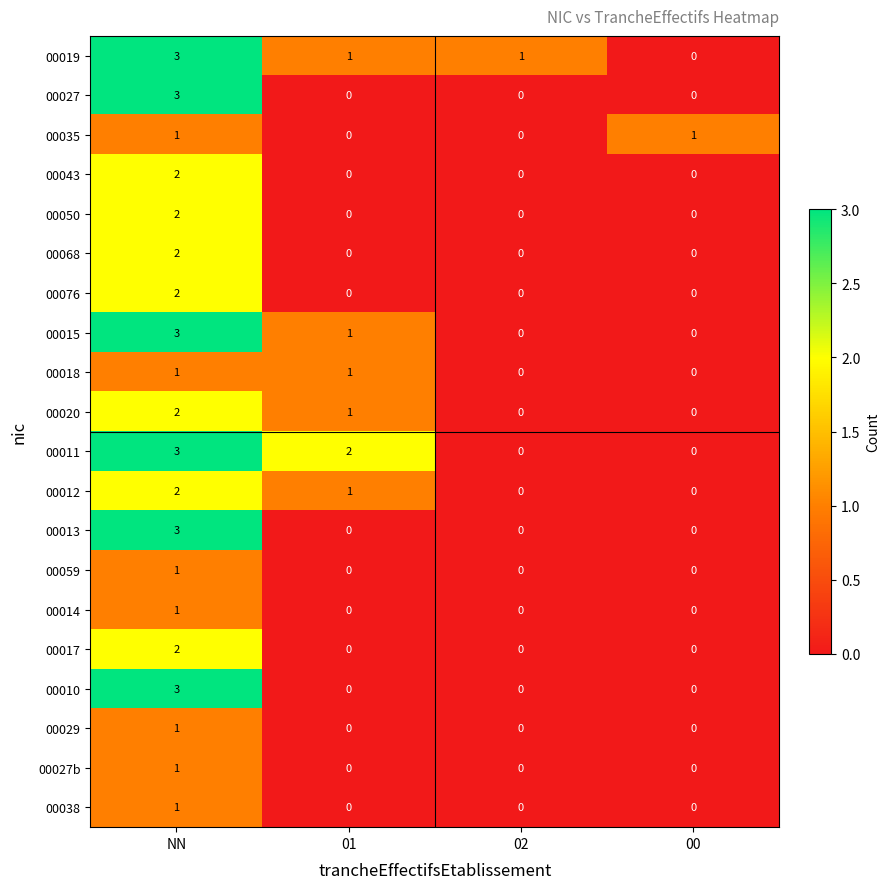

What is the difference between the 00011 values at 02 and NN?

3